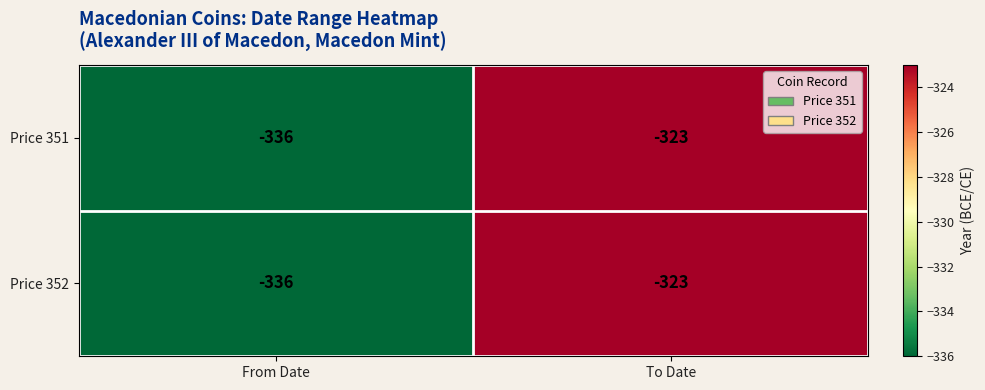

What is the lowest value of the Price 351 series?

-336